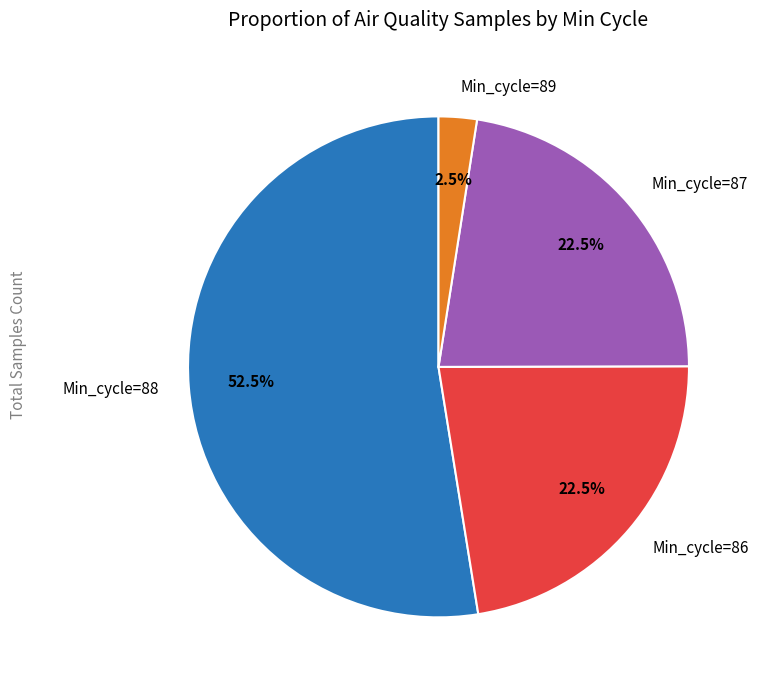

Combined, do Min_cycle=88 and Min_cycle=89 account for over 50%?

Yes